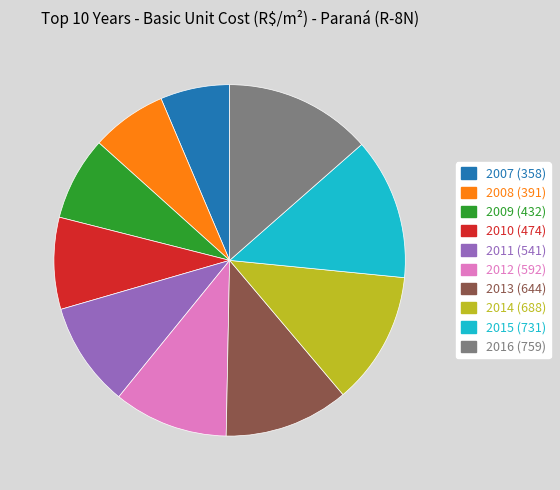

Do 2015 and 2009 together represent more than half of the pie?

No